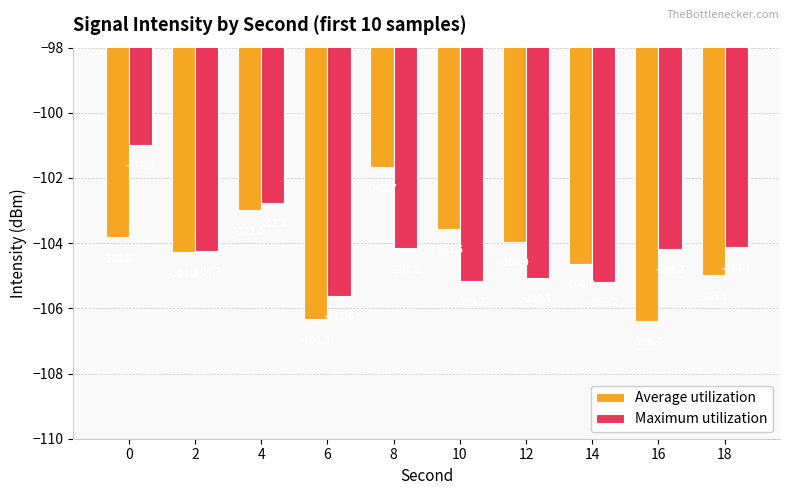

List the series in order of their peak value, lowest first.

Average utilization, Maximum utilization